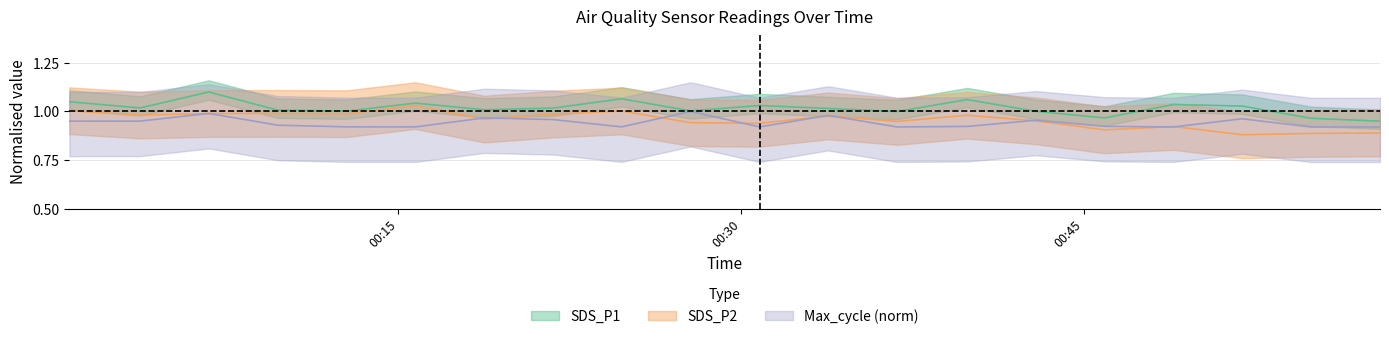

Which series changed the most between 2022/08/07 00:24:46 and 2022/08/07 00:57:57?

SDS_P1